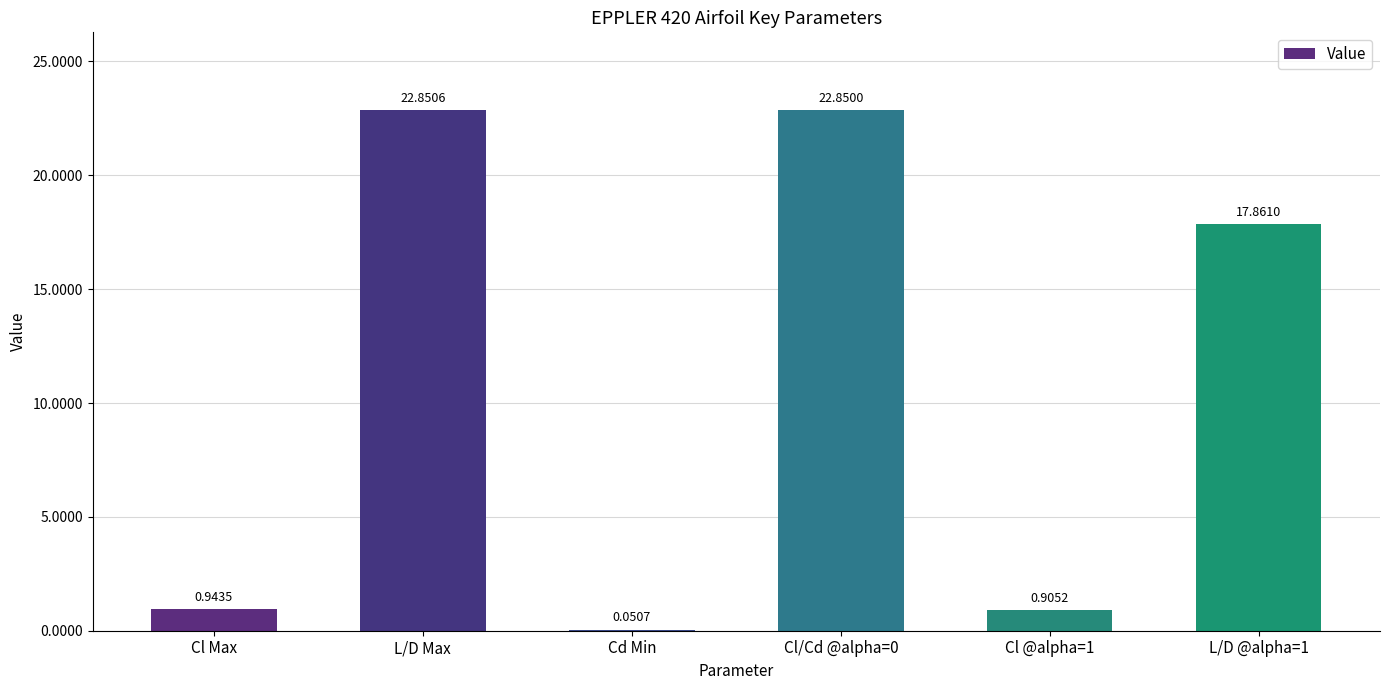

Which category has the highest value across all series?

L/D Max